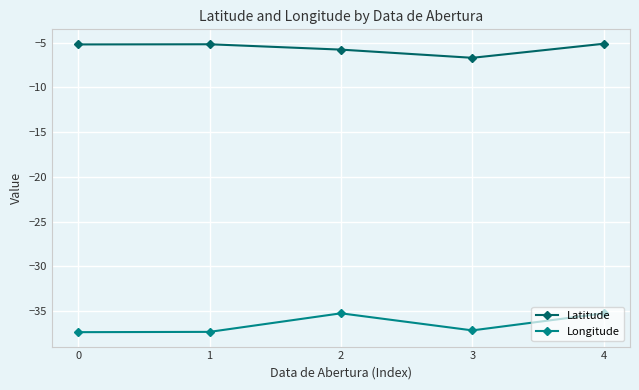

Does the chart display data point markers on the line(s)?

Yes